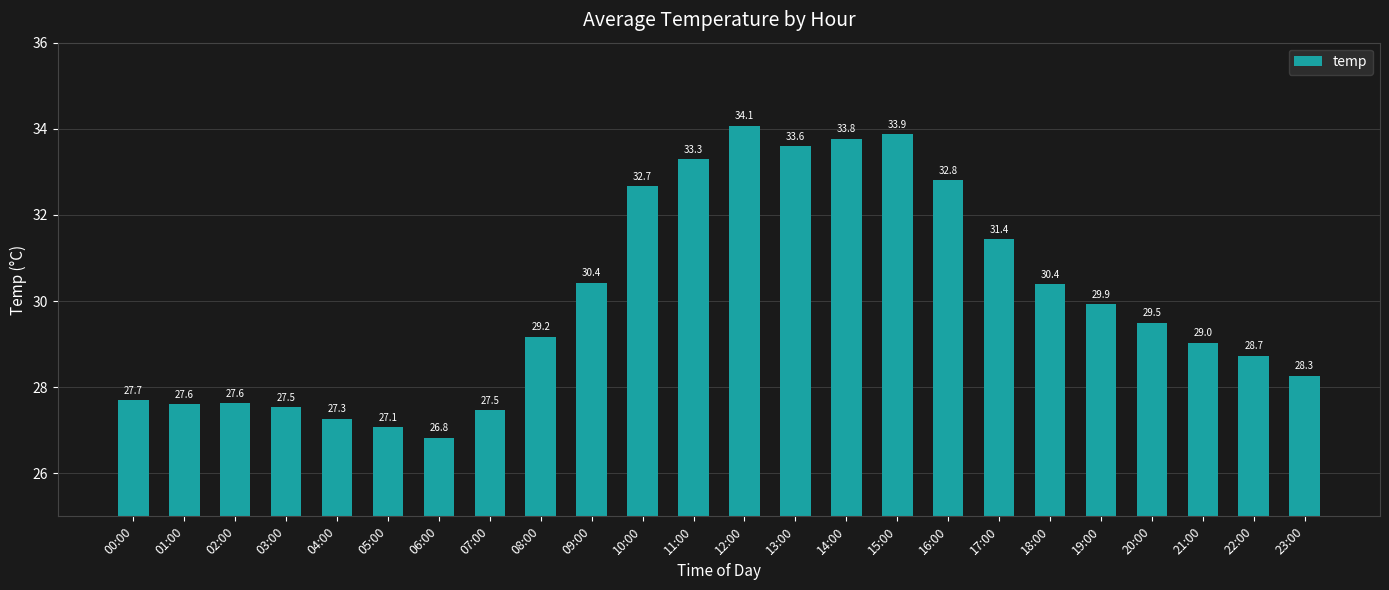

Is it true that the value at 14:00 is 51.3?

False